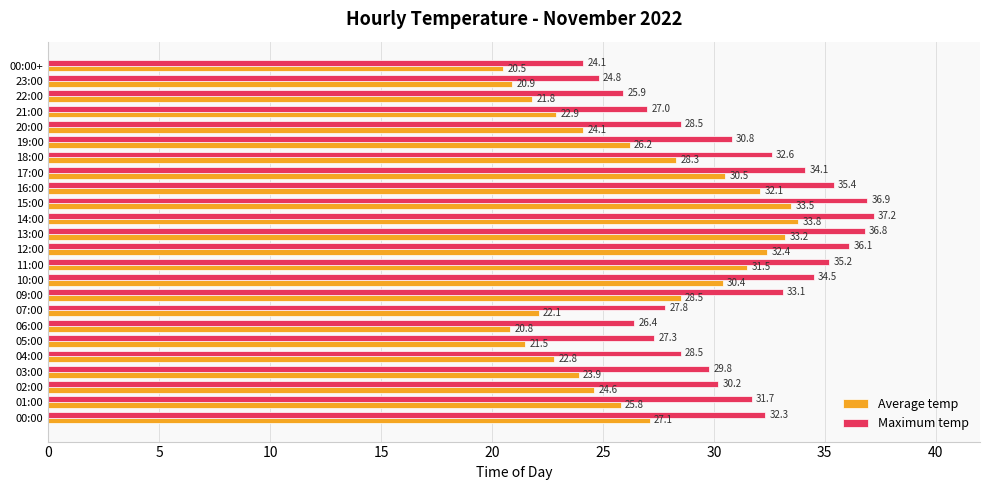

What is the approximate value of Average temp at 02:00?

24.6